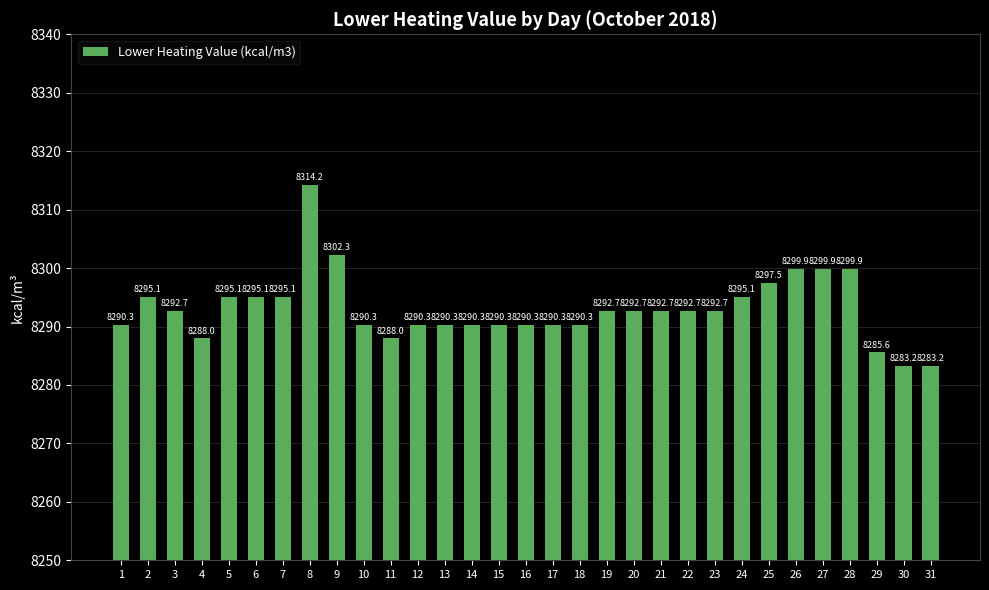

What is the average value?

8293.1